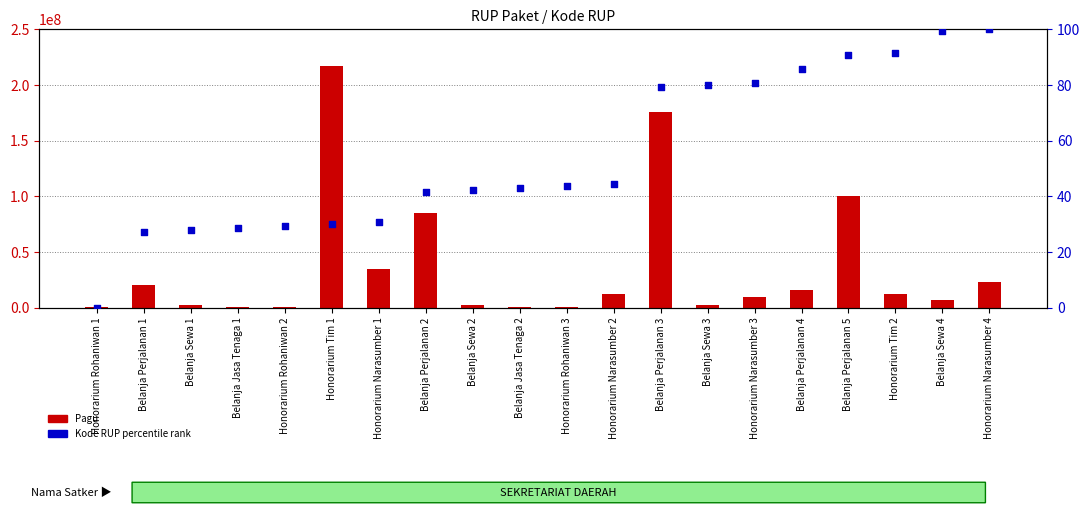

At how many categories does at least one series exceed 150089924?

2